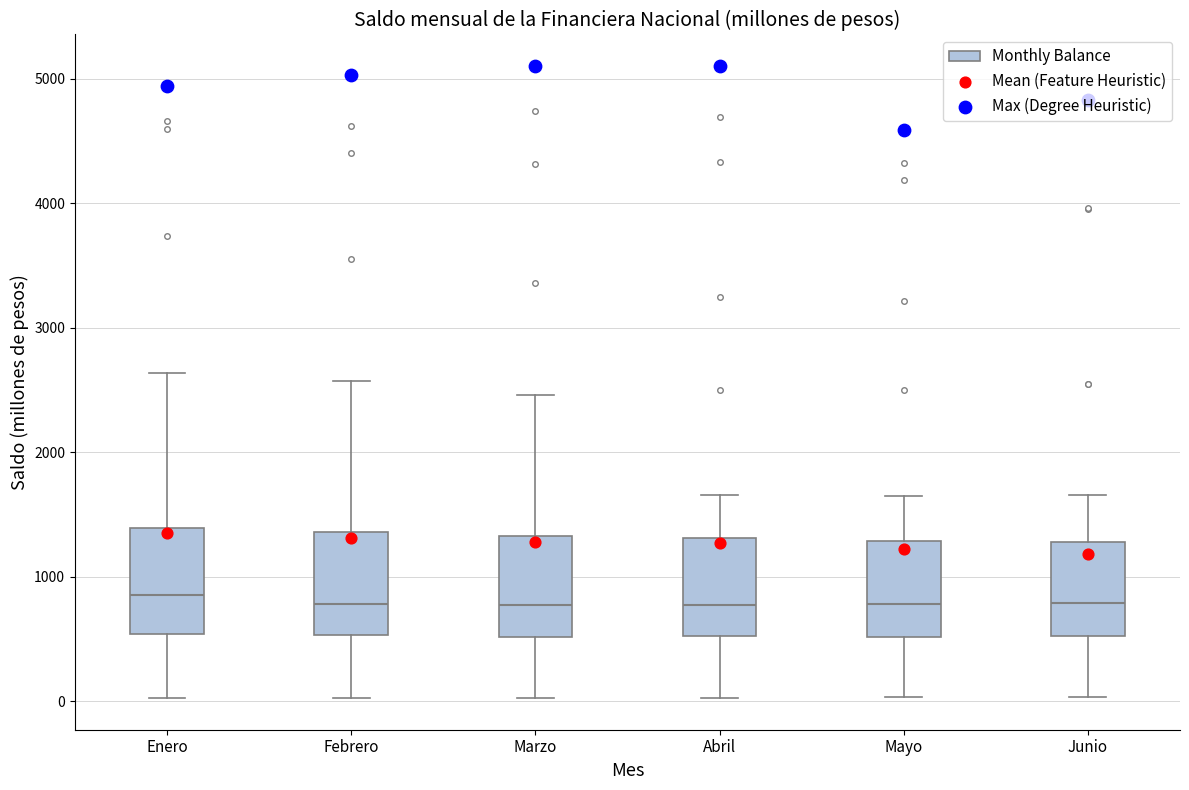

Reading left to right, transcribe this box plot: for each box, give where its median line is, the range the box spans, and where its two whiskers end, as read against the y-axis. The values are not printed on the chart, so give them approximately, as read against the axis.

Enero: median 900, box 500 to 1400, whiskers 0 to 2600
Febrero: median 800, box 500 to 1400, whiskers 0 to 2600
Marzo: median 800, box 500 to 1300, whiskers 0 to 2500
Abril: median 800, box 500 to 1300, whiskers 0 to 1700
Mayo: median 800, box 500 to 1300, whiskers 0 to 1700
Junio: median 800, box 500 to 1300, whiskers 0 to 1700